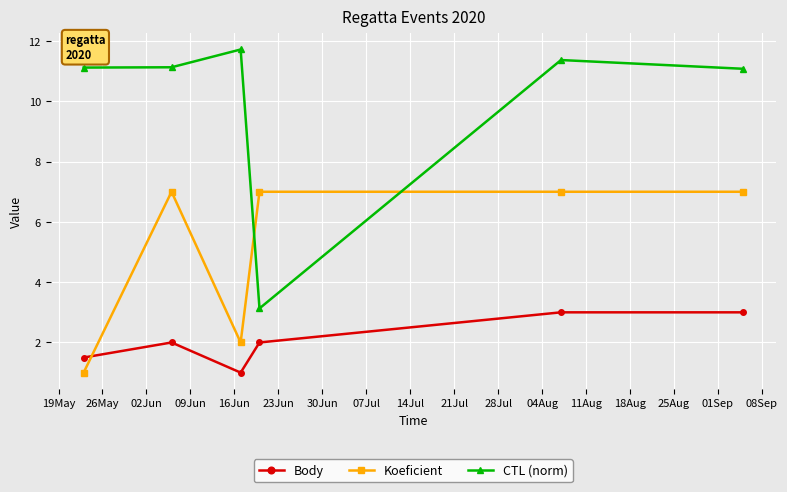

How many Koeficient values are between 2 and 7?

5